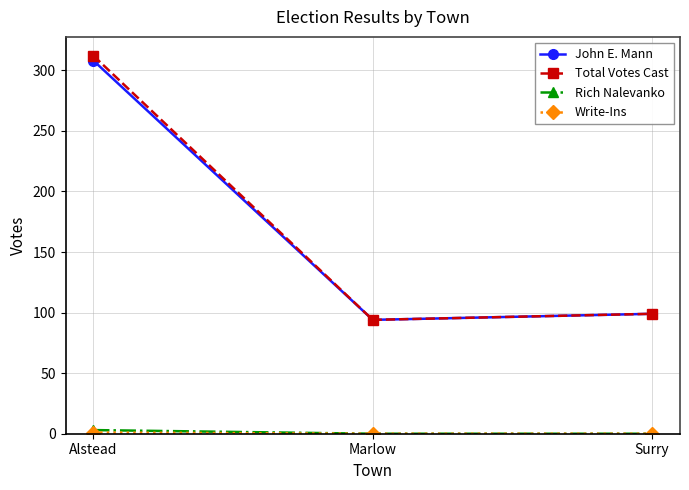

At which label is Total Votes Cast closest to 203?

Surry